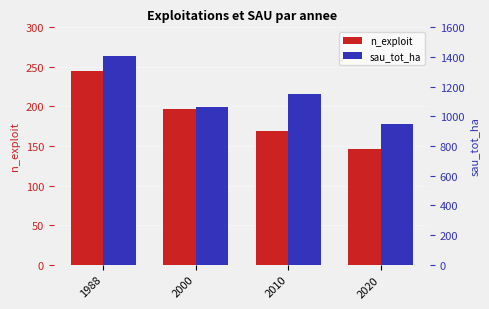

Reading left to right, transcribe all the data shown in this chart.

n_exploit: 245.0	197.0	169.0	146.0
sau_tot_ha: 1407.5	1061.5	1153.4	945.2